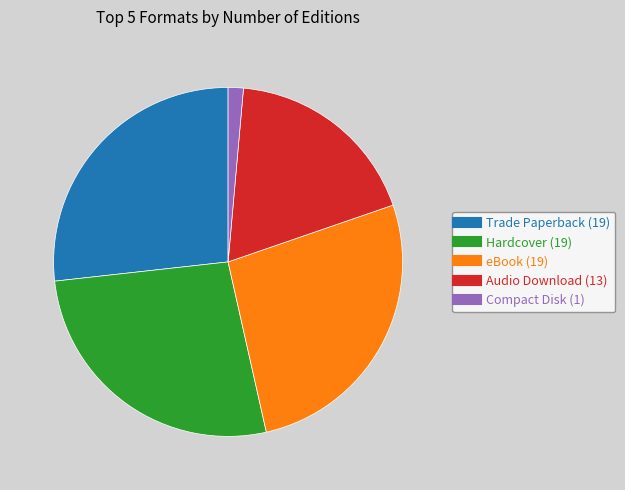

Is there any slice that represents more than half of the pie?

No